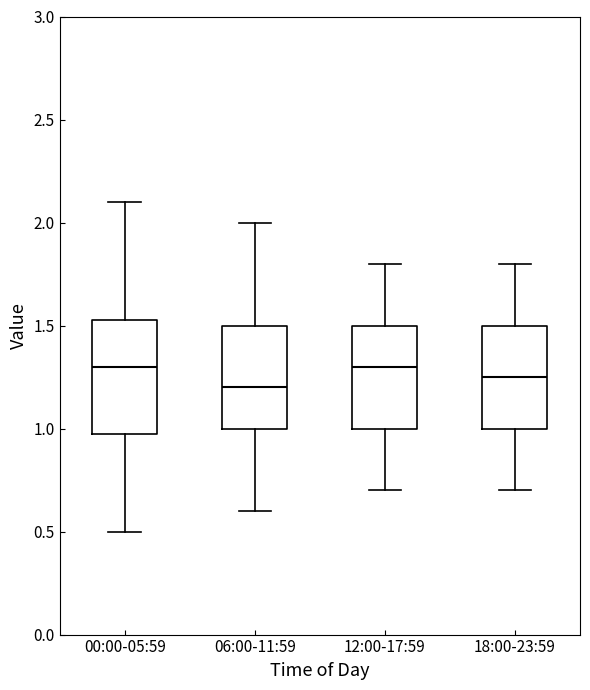

Reading left to right, transcribe this box plot: for each box, give where its median line is, the range the box spans, and where its two whiskers end, as read against the y-axis. The values are not printed on the chart, so give them approximately, as read against the axis.

00:00-05:59: median 1.30, box 1.00 to 1.55, whiskers 0.50 to 2.10
06:00-11:59: median 1.20, box 1.00 to 1.50, whiskers 0.60 to 2.00
12:00-17:59: median 1.30, box 1.00 to 1.50, whiskers 0.70 to 1.80
18:00-23:59: median 1.25, box 1.00 to 1.50, whiskers 0.70 to 1.80